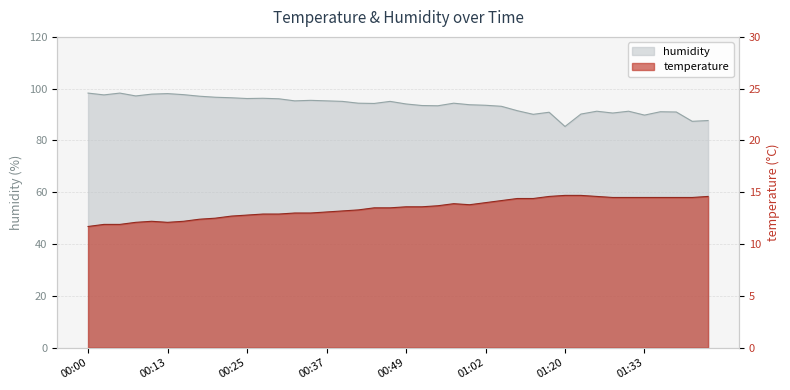

How many interior local peaks does the humidity series have?

10